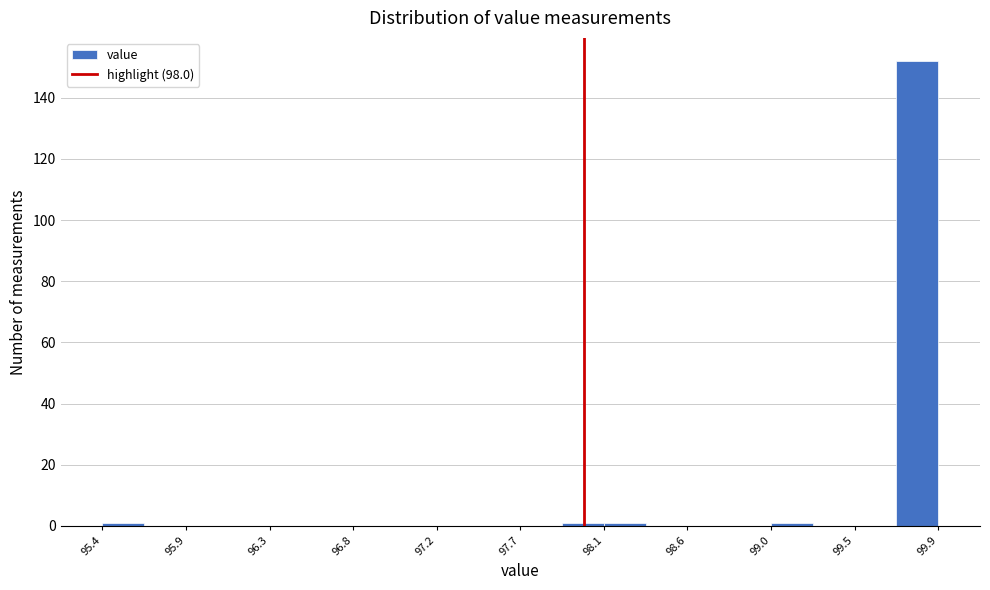

Which range on the x-axis has the tallest bar?

99.70 to 99.90